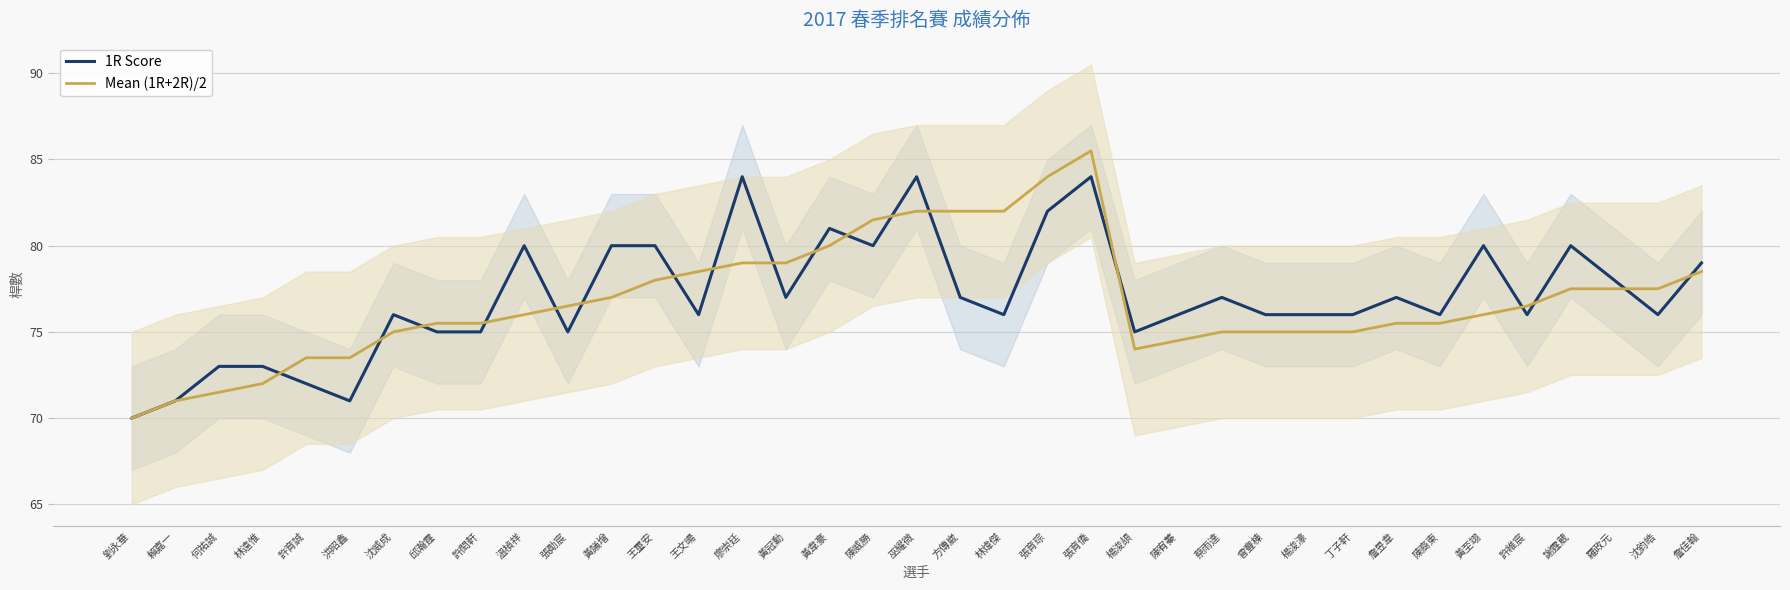

Reading right to left, extract all data points from this chart.

1R Score: 詹佳翰=79.0	沈鈞皓=76.0	羅政元=78.0	謝霆葳=80.0	許維宸=76.0	黃至翊=80.0	陳裔東=76.0	詹昱韋=77.0	丁子軒=76.0	楊浚濠=76.0	曾豐棟=76.0	蔡雨達=77.0	陳宥蓁=76.0	楊浚頡=75.0	張育僑=84.0	張育琮=82.0	林煒傑=76.0	方傳崴=77.0	巫耀微=84.0	陳威勝=80.0	黃韋豪=81.0	黃冠勳=77.0	廖崇廷=84.0	王文暘=76.0	王璽安=80.0	黃議增=80.0	張勛宸=75.0	溫楨祥=80.0	許閎軒=75.0	邱瀚霆=75.0	沈威成=76.0	洪昭鑫=71.0	許育誠=72.0	林遠惟=73.0	何祐誠=73.0	賴嘉一=71.0	劉永華=70.0
Mean (1R+2R)/2: 詹佳翰=78.5	沈鈞皓=77.5	羅政元=77.5	謝霆葳=77.5	許維宸=76.5	黃至翊=76.0	陳裔東=75.5	詹昱韋=75.5	丁子軒=75.0	楊浚濠=75.0	曾豐棟=75.0	蔡雨達=75.0	陳宥蓁=74.5	楊浚頡=74.0	張育僑=85.5	張育琮=84.0	林煒傑=82.0	方傳崴=82.0	巫耀微=82.0	陳威勝=81.5	黃韋豪=80.0	黃冠勳=79.0	廖崇廷=79.0	王文暘=78.5	王璽安=78.0	黃議增=77.0	張勛宸=76.5	溫楨祥=76.0	許閎軒=75.5	邱瀚霆=75.5	沈威成=75.0	洪昭鑫=73.5	許育誠=73.5	林遠惟=72.0	何祐誠=71.5	賴嘉一=71.0	劉永華=70.0